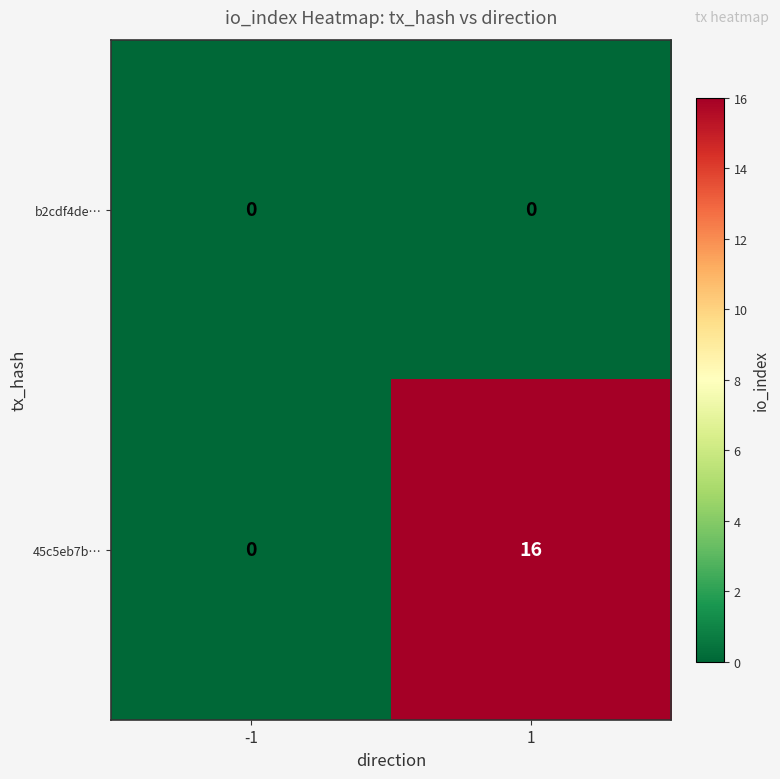

Reading left to right, what are all the values shown in this chart?

b2cdf4de…: 0	0
45c5eb7b…: 0	16